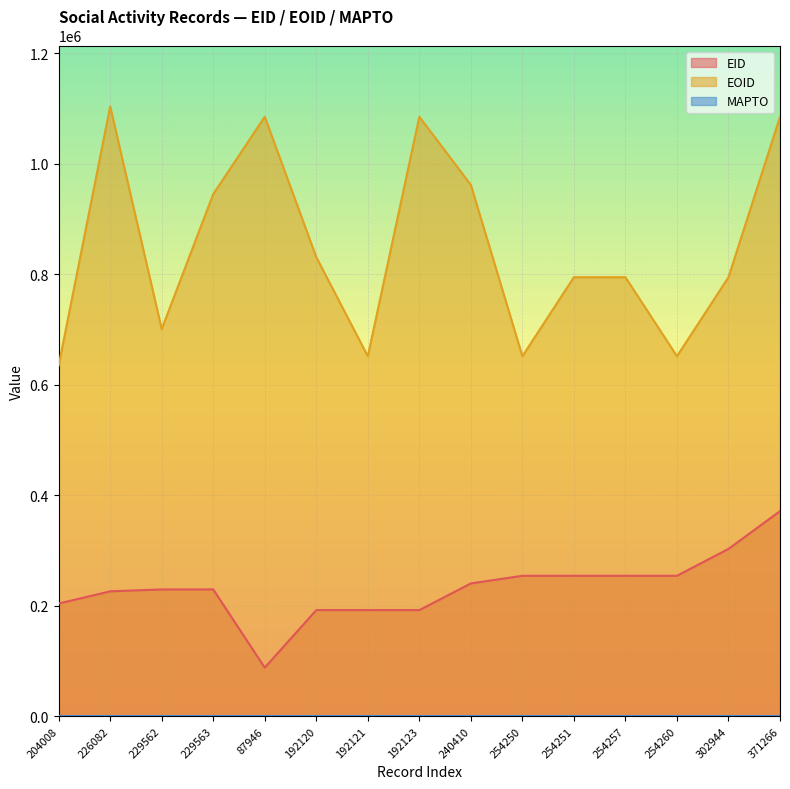

What is the total value across all series at 192123?

1277433